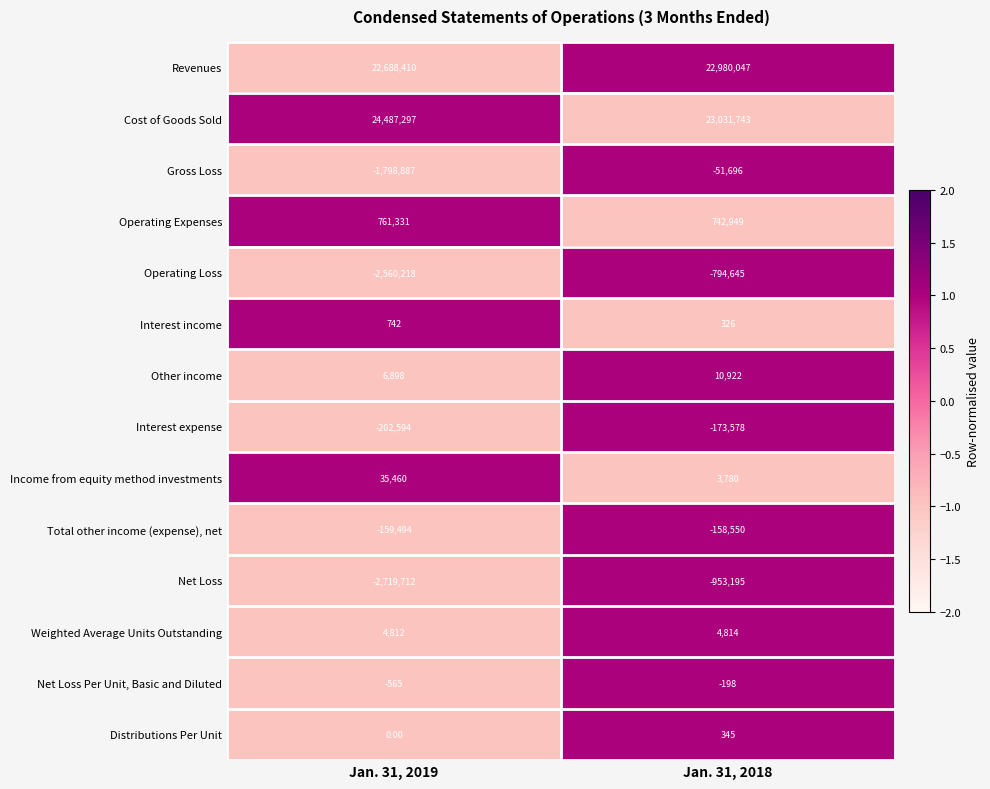

Which series has the largest range (max minus min)?

Net Loss